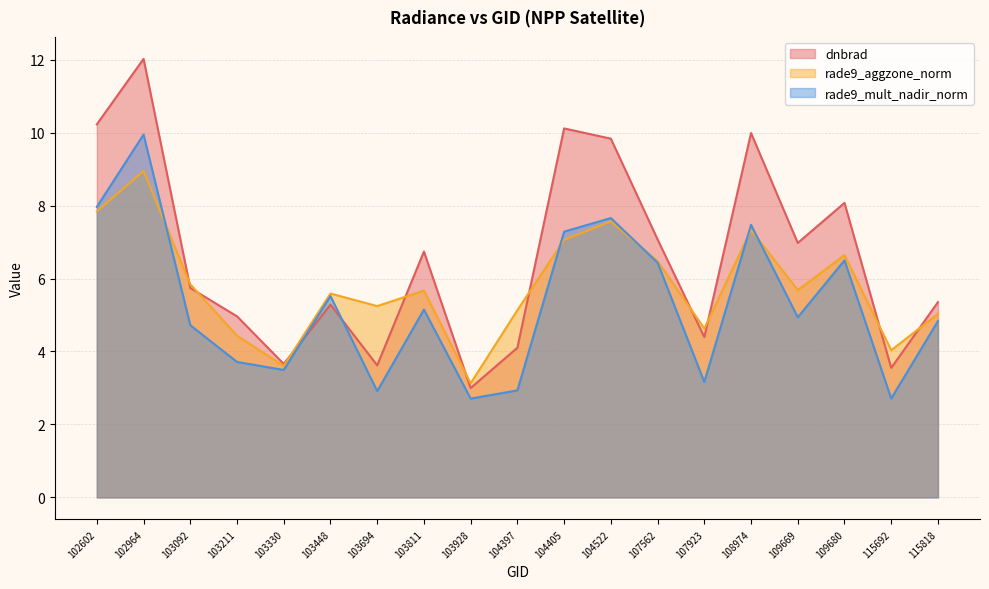

Where do rade9_aggzone_norm and dnbrad first cross each other?

102964 and 103092